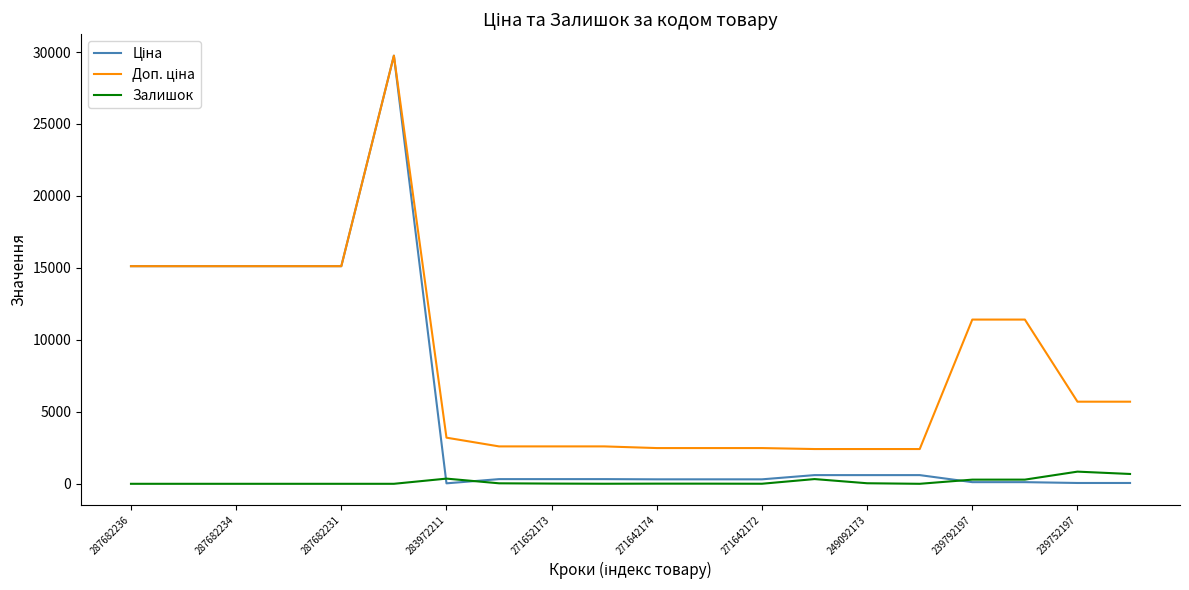

True or false: Доп. ціна has more than 1 points higher than both neighbors.

False